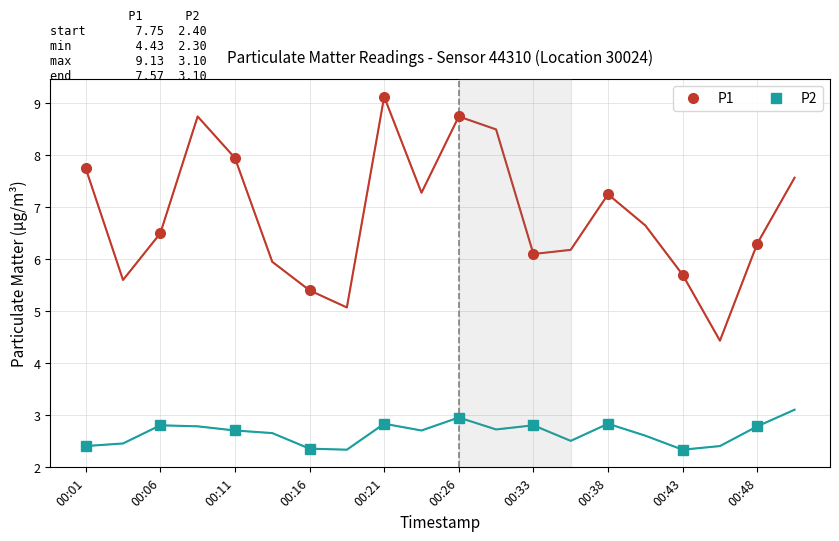

What is the value of the P2 point at the 7th from the left?

2.8